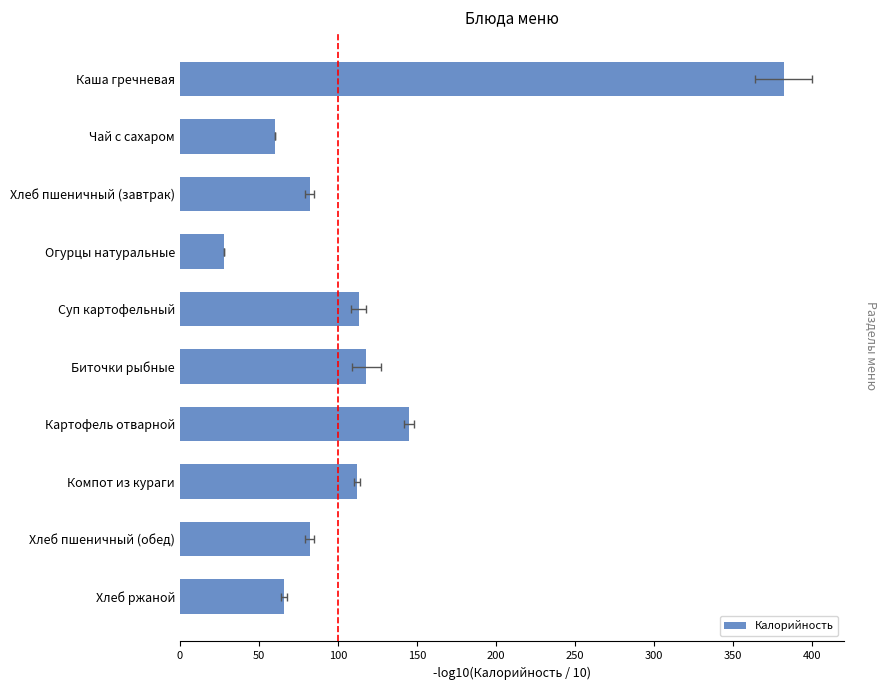

What is the difference between the maximum and minimum values?

354